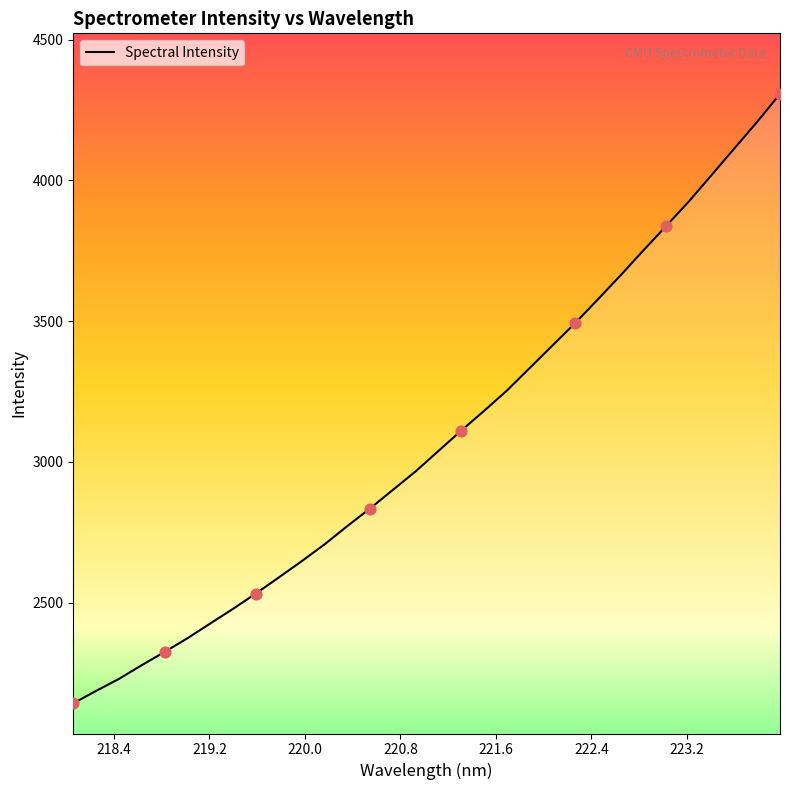

What is the difference between the maximum and minimum values?

2164.2